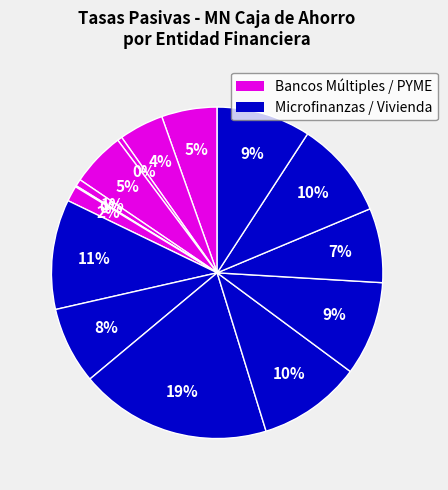

Count the number of slices in the pie.

15